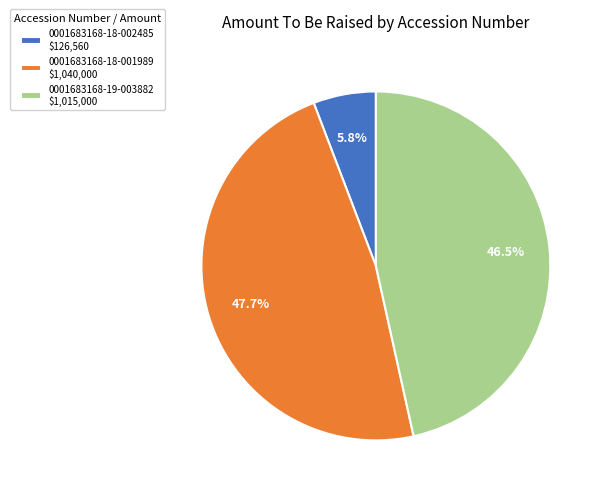

Is 0001683168-18-002485 the majority of the pie?

No